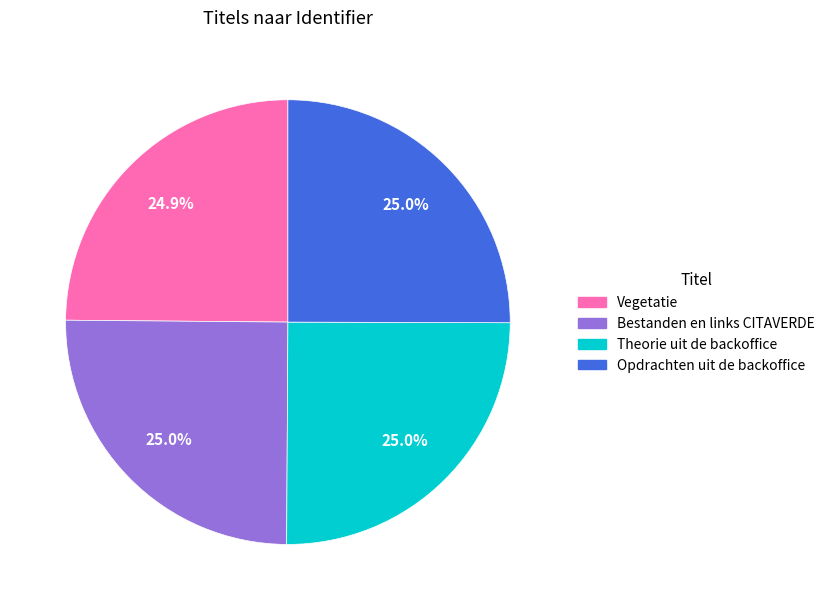

What portion of the pie excludes Bestanden en links CITAVERDE?

75.0%